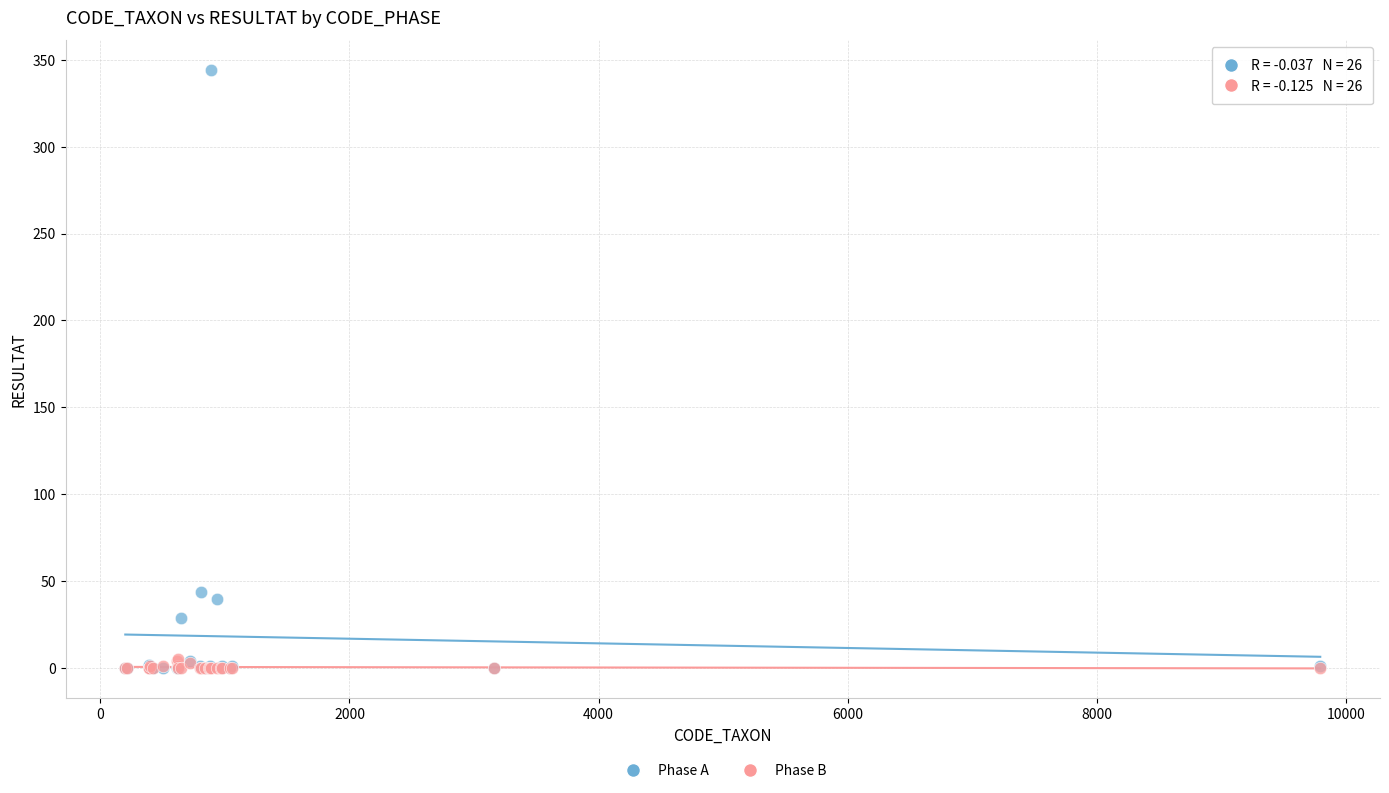

Across all series, what Y value is closest to 172?

44